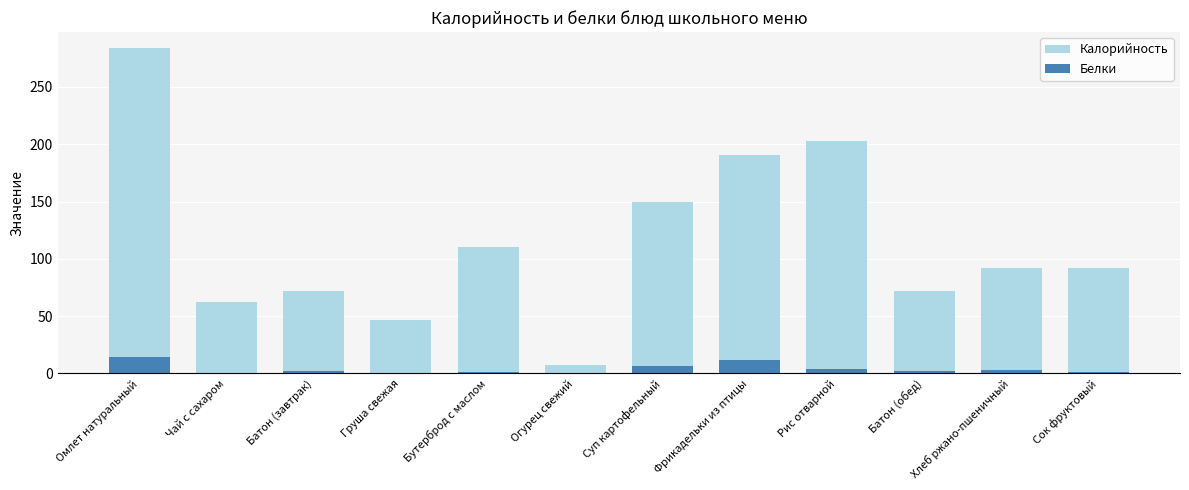

How many values in the Белки series are below 2?

5